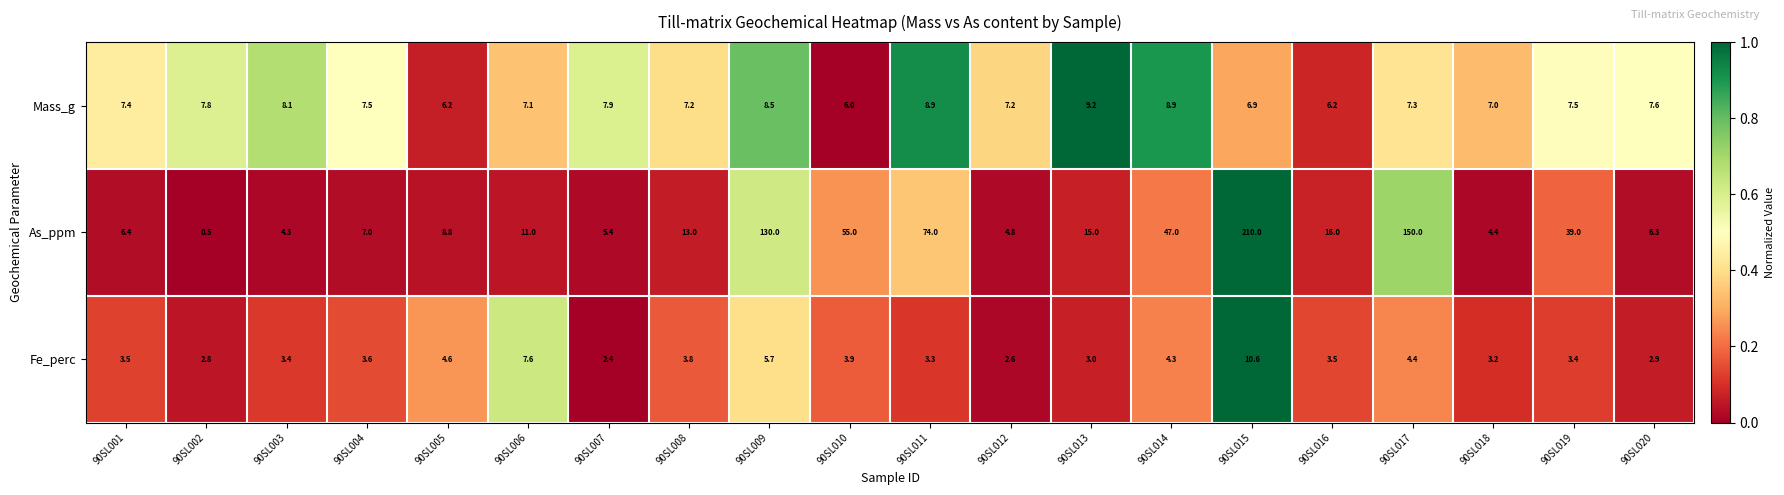

What is the difference between the second highest and minimum values in the Mass_g series?

2.9